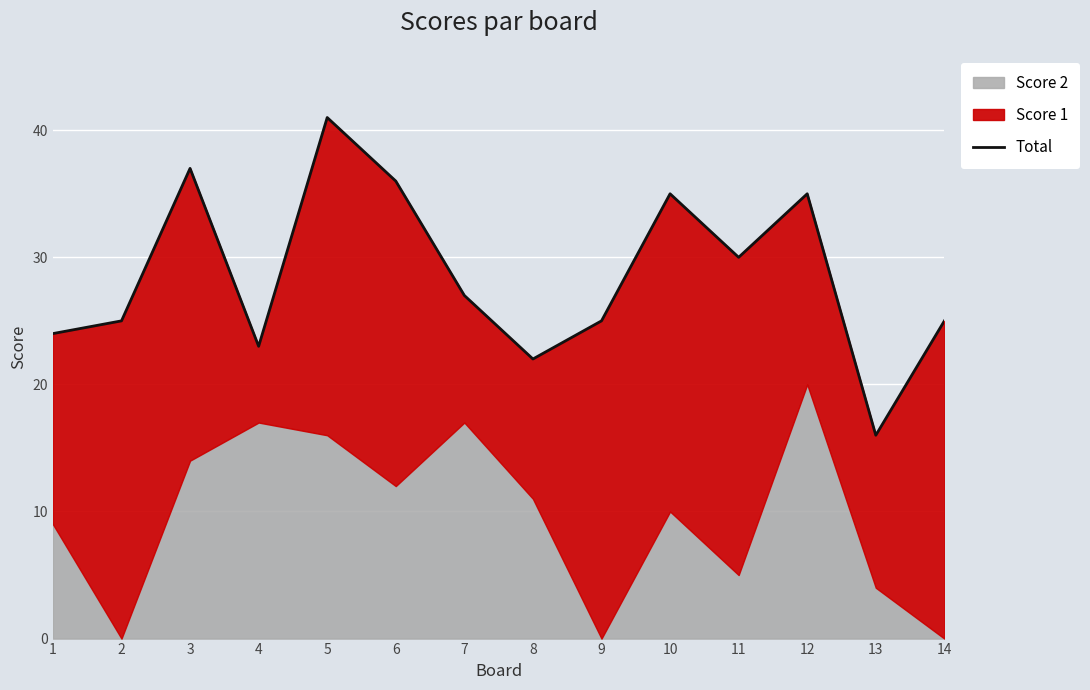

Which label corresponds to the smallest value in the chart?

13